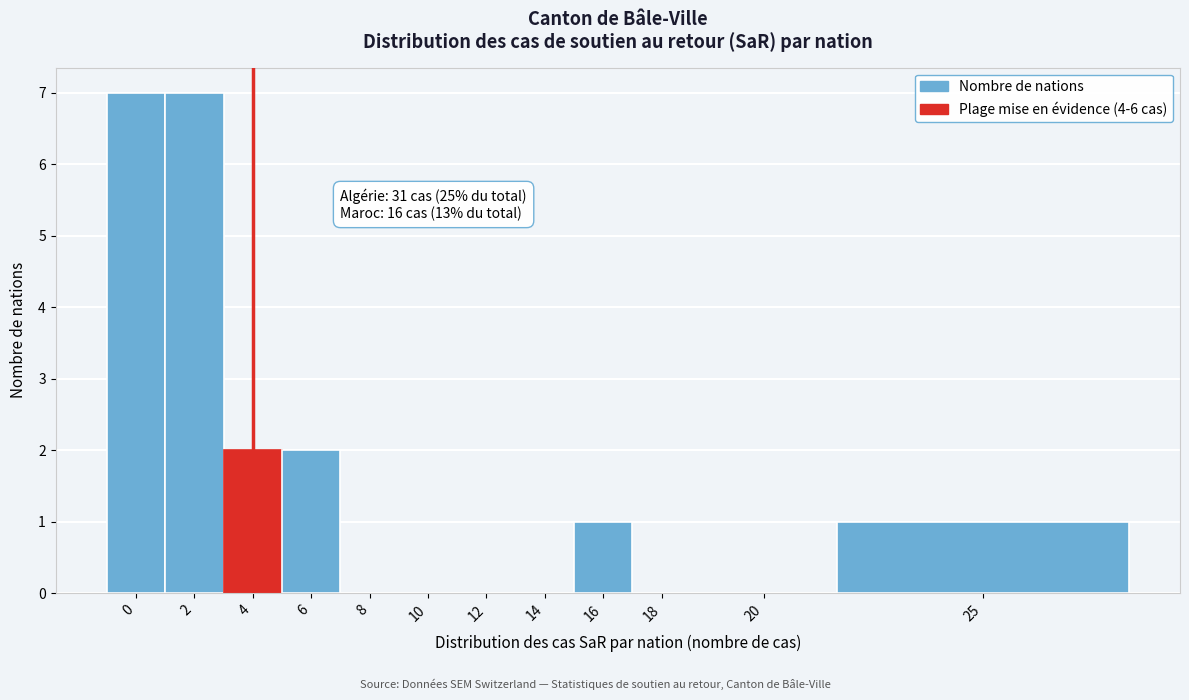

Reading left to right, what are all the values shown in this chart?

0=7	2=7	4=2	6=2	8=0	10=0	12=0	14=0	16=1	18=0	20=0	25=1